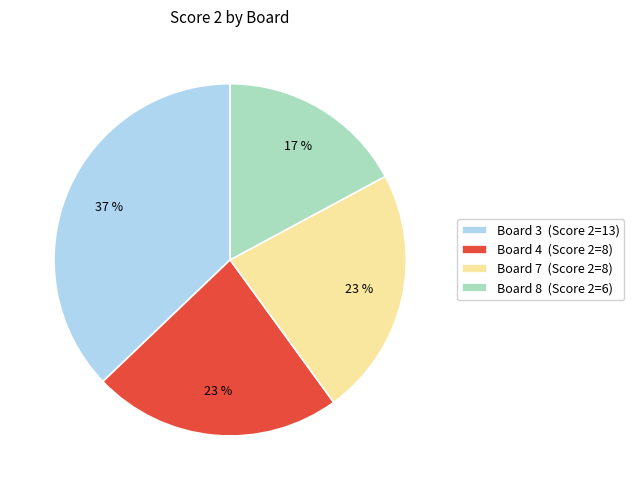

Which category has the smallest portion of the pie?

Board 8